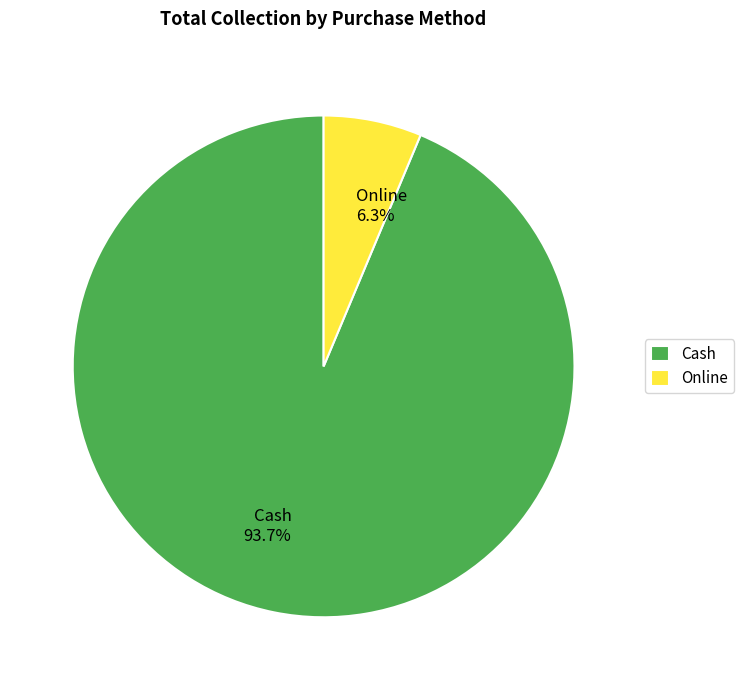

Is it true that Online is 6% of the pie?

True